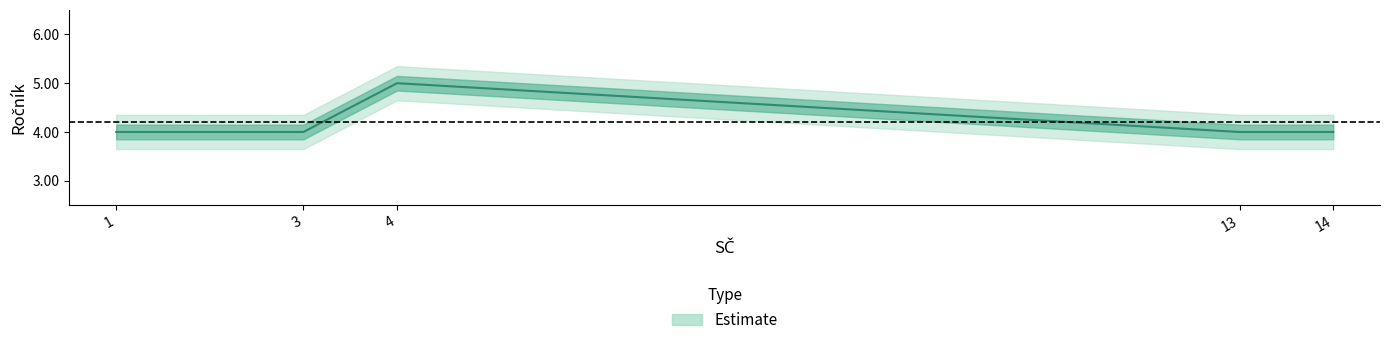

At which category does the data reach its first local peak?

4